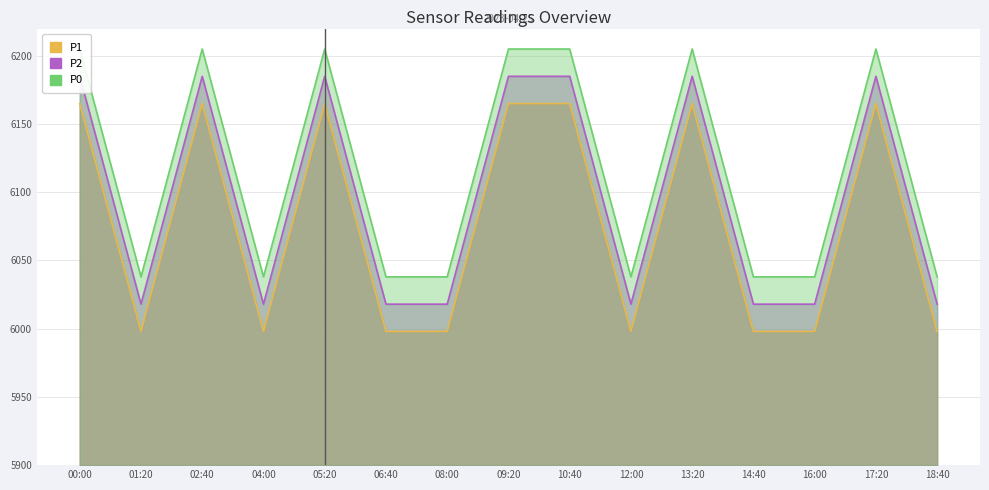

Between 06:40 and 08:00, which series saw the biggest shift?

P1